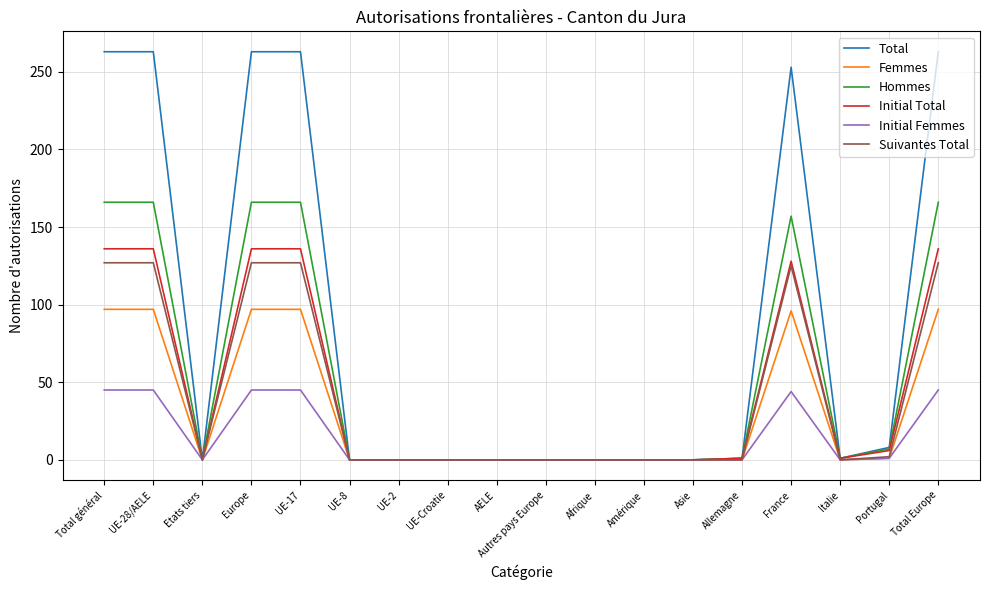

What position from the left is Total Europe?

18